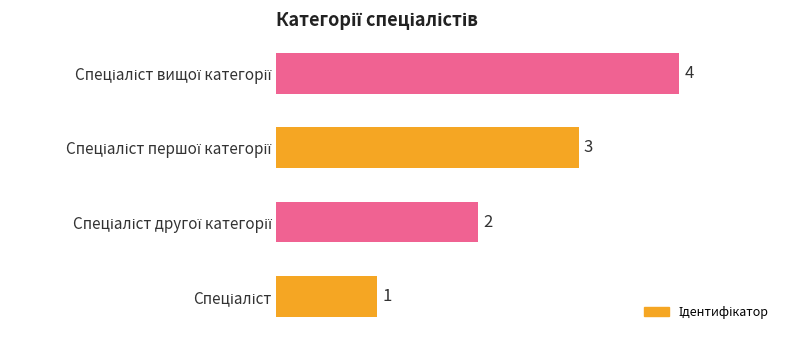

How many bars are there in total?

4